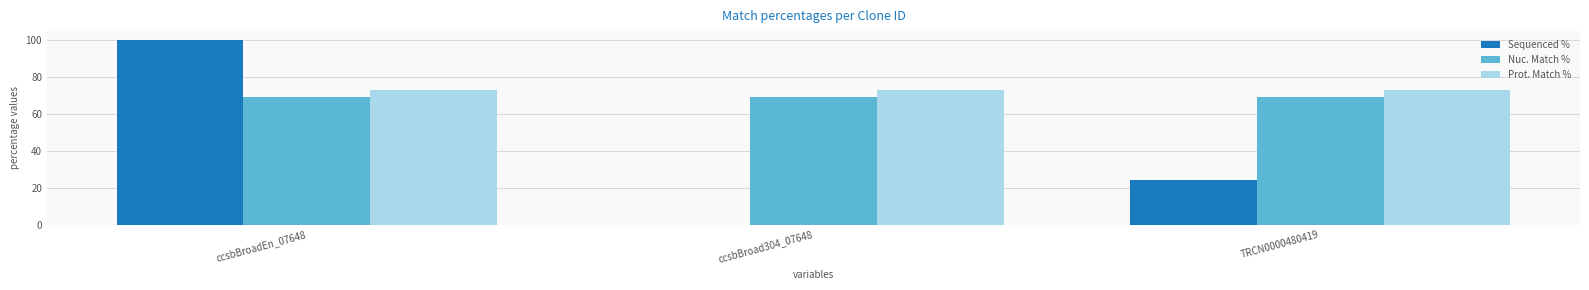

Reading left to right, extract all data points from this chart.

Sequenced %: ccsbBroadEn_07648=100.0	ccsbBroad304_07648=0.0	TRCN0000480419=24.1
Nuc. Match %: ccsbBroadEn_07648=69.4	ccsbBroad304_07648=69.4	TRCN0000480419=69.4
Prot. Match %: ccsbBroadEn_07648=72.9	ccsbBroad304_07648=72.9	TRCN0000480419=72.9